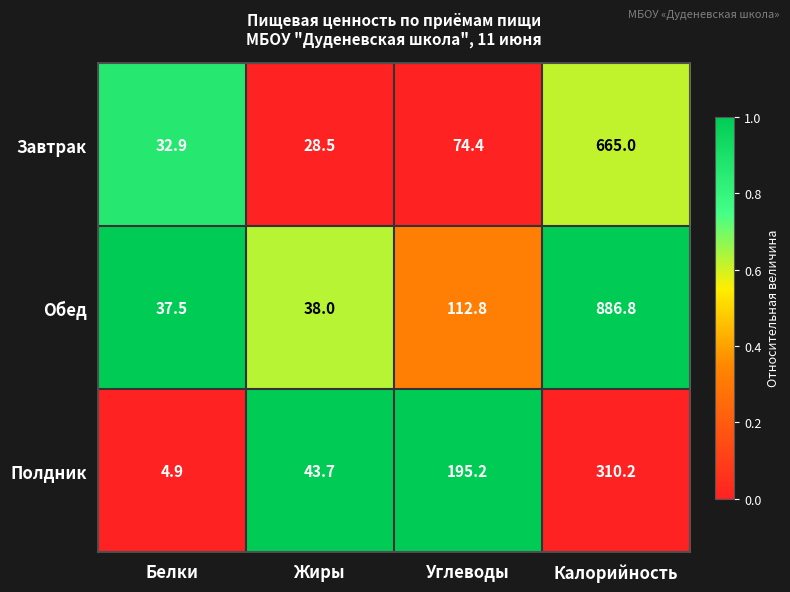

Which series has the largest range (max minus min)?

Обед